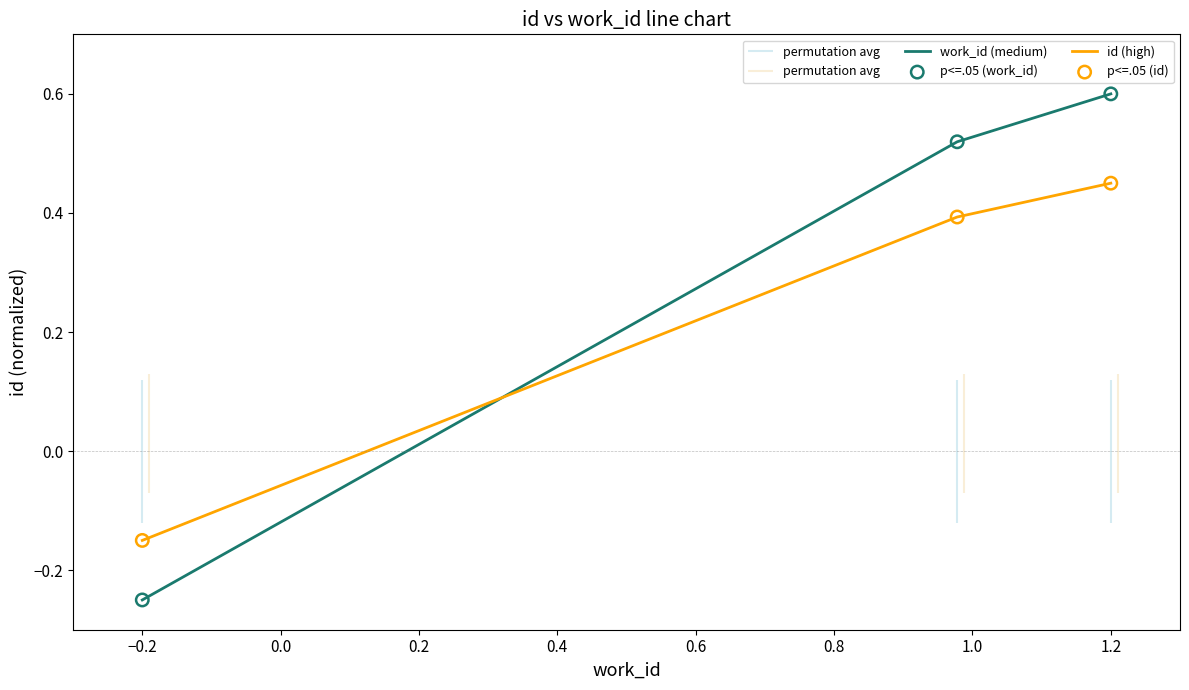

Is the value of id (high) at 1.2 greater than the value of work_id (medium) at 1.2?

No